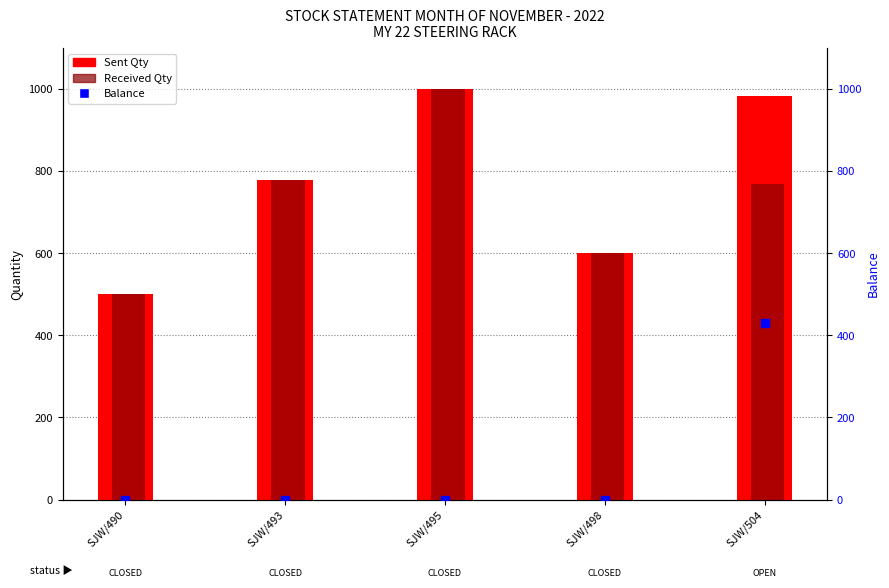

Which series has the widest spread of Y values?

Sent Qty